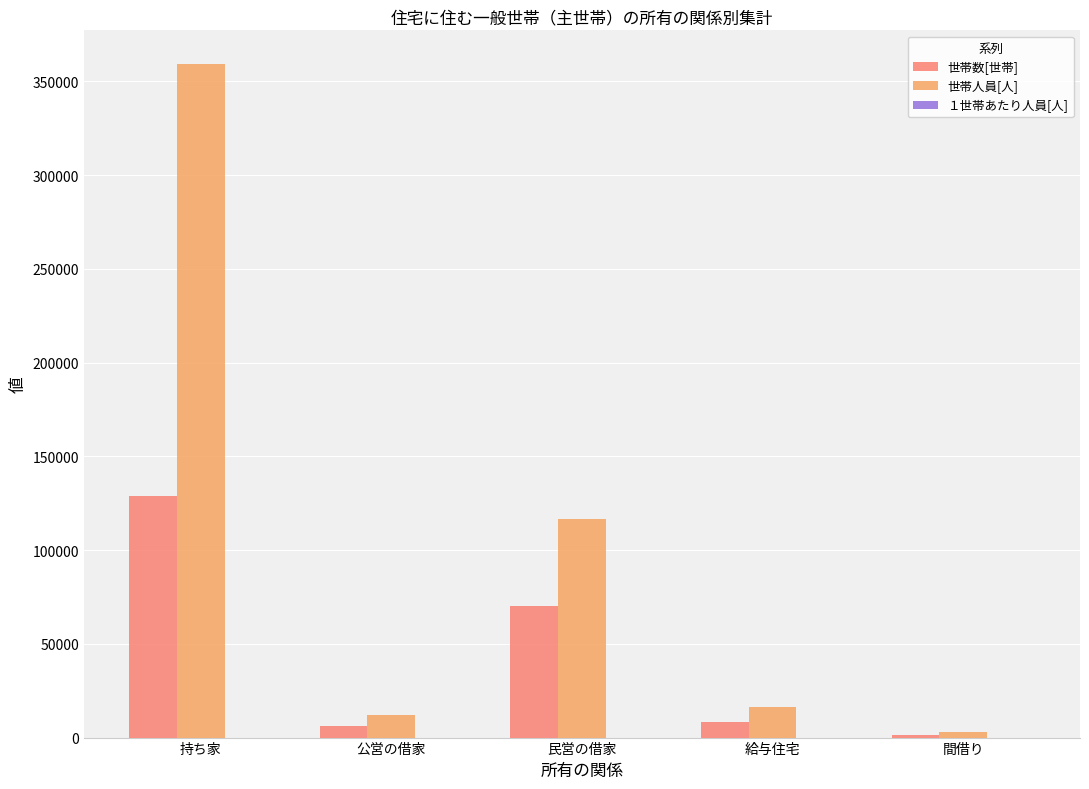

Is it true that 世帯人員[人] equals 16337.0 at 給与住宅?

True